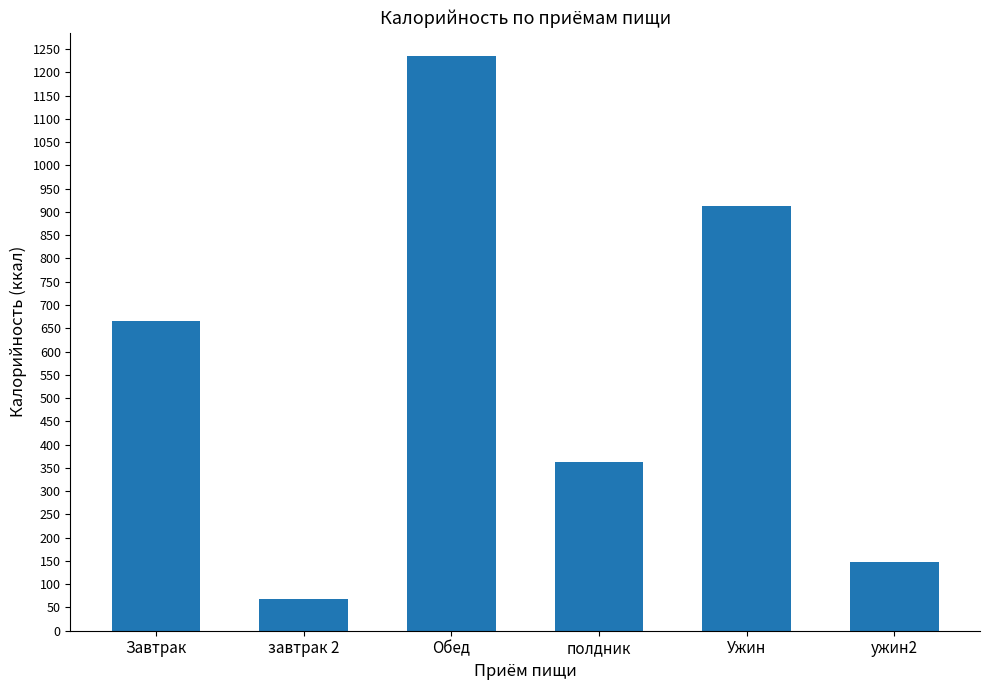

What is the difference between the maximum and second lowest values?

1088